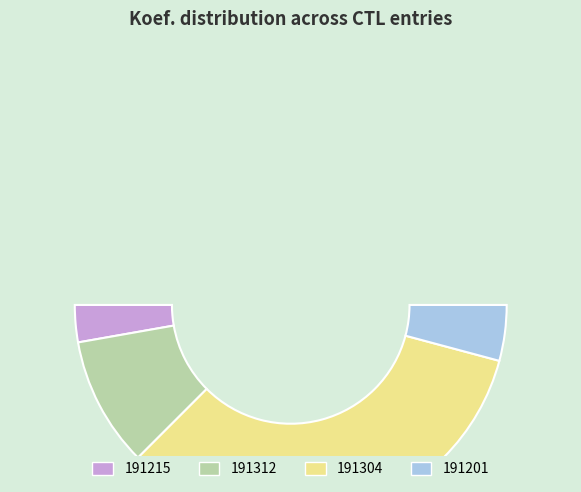

To the nearest percent, what portion does 191304 represent?

67%